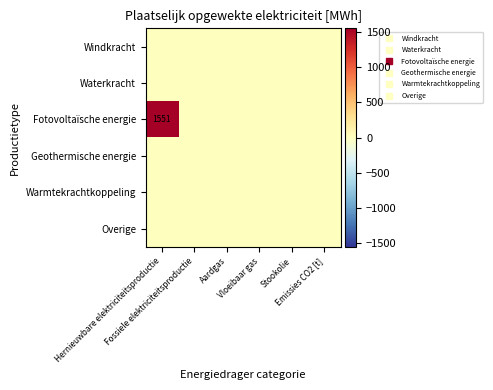

Which series changed the most between Hernieuwbare elektriciteitsproductie and Stookolie?

Fotovoltaïsche energie